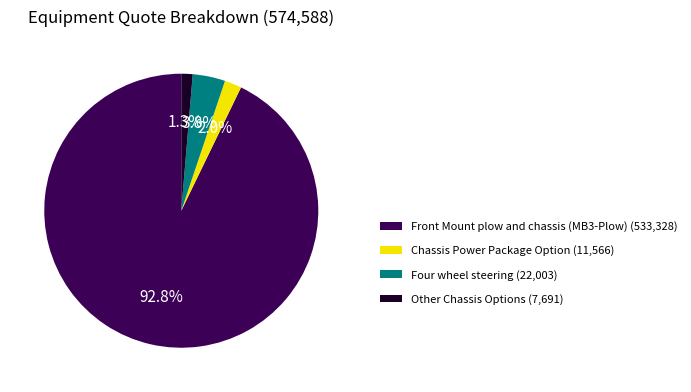

Does Front Mount plow and chassis (MB3-Plow) account for over 50% of the chart?

Yes